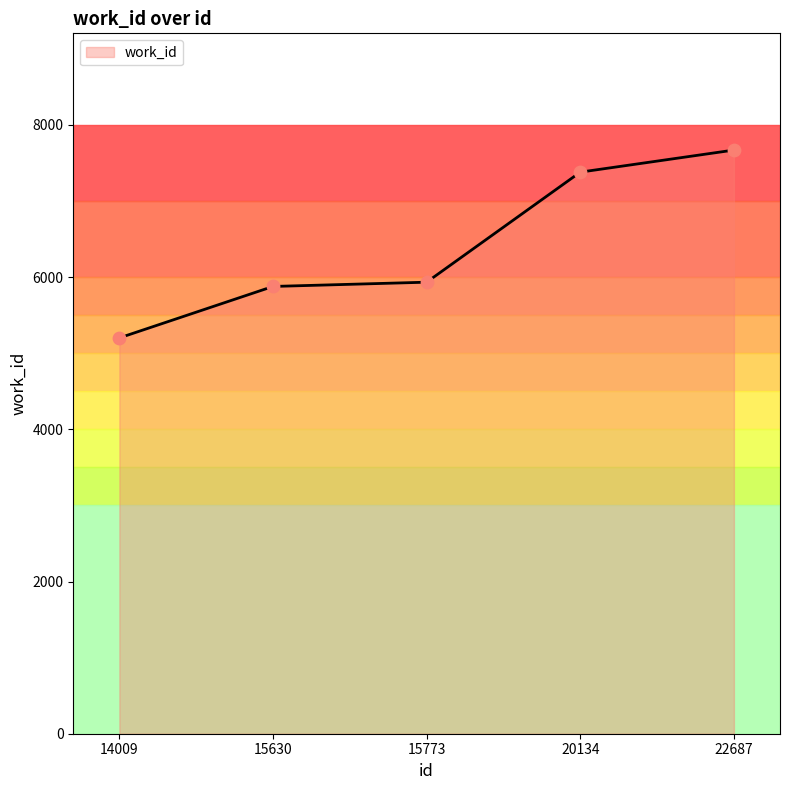

What is the change in value from 20134 to 22687?

+290